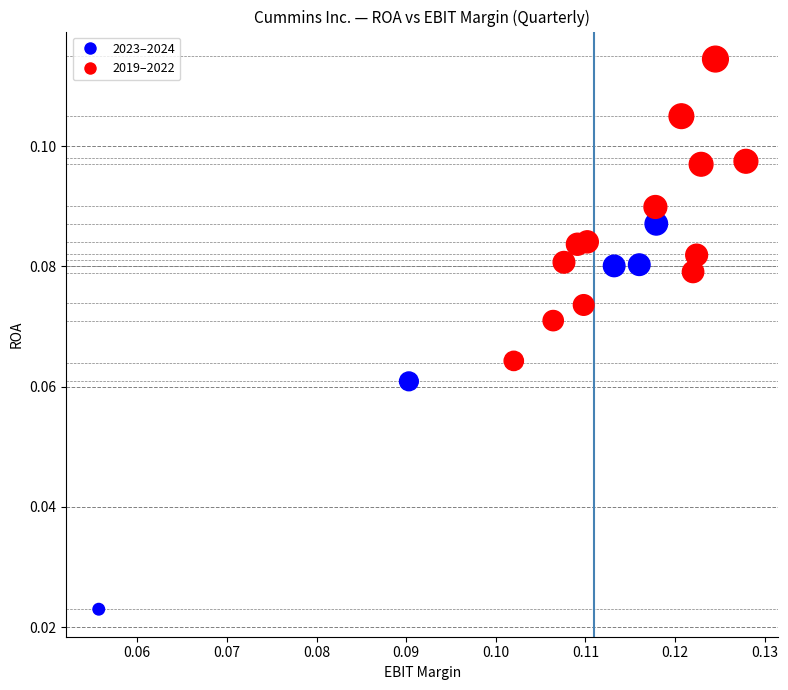

How many data points are displayed?

18